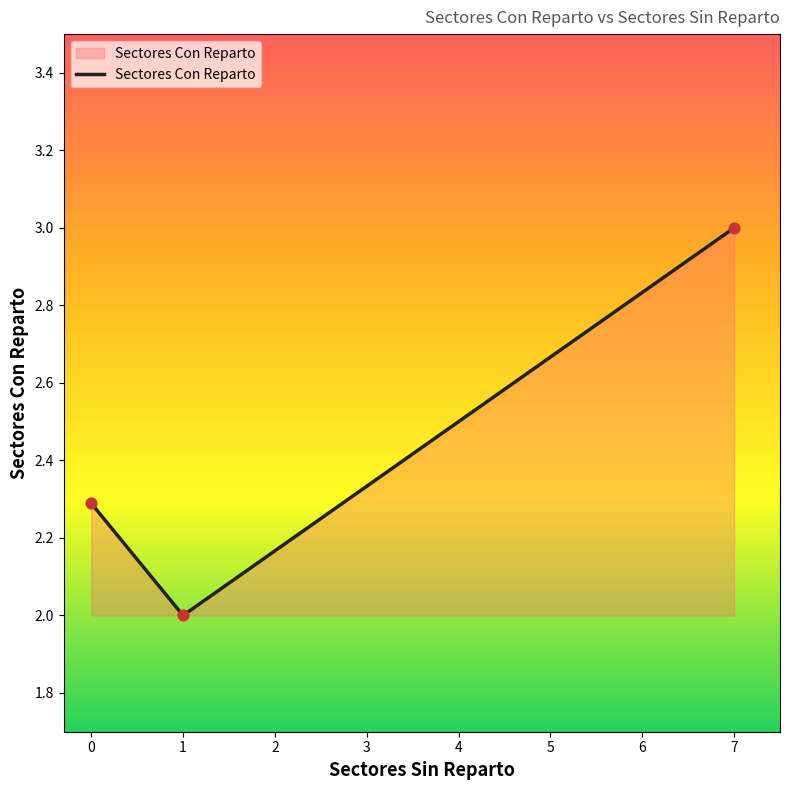

What is the change in value from 1 to 7?

+1.0